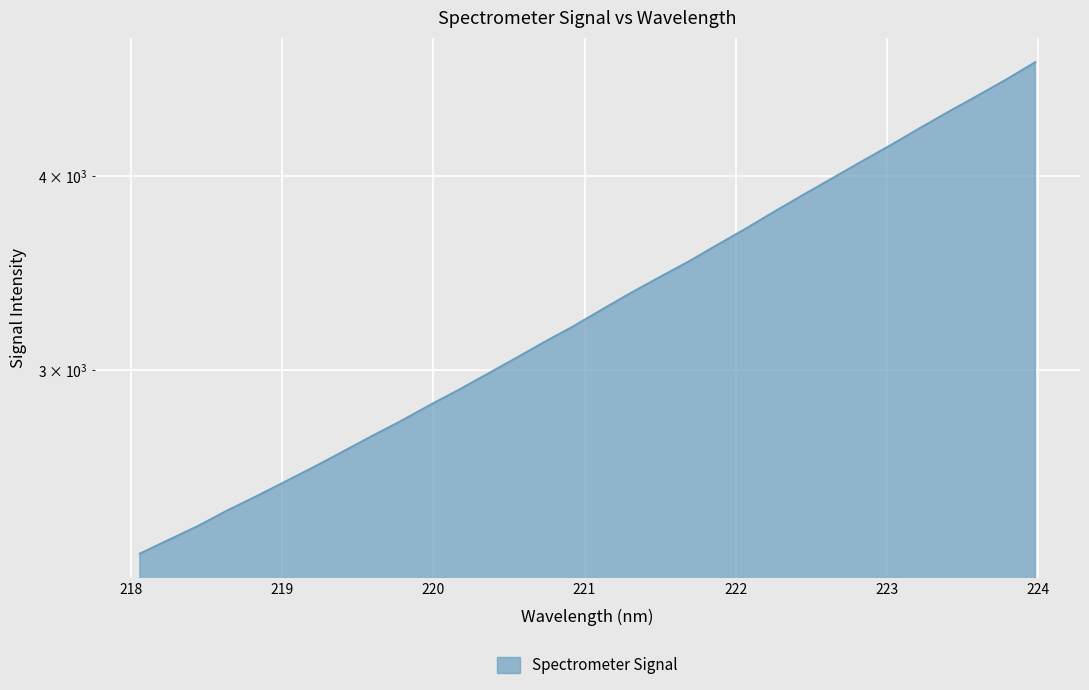

What is the average value?

3335.7